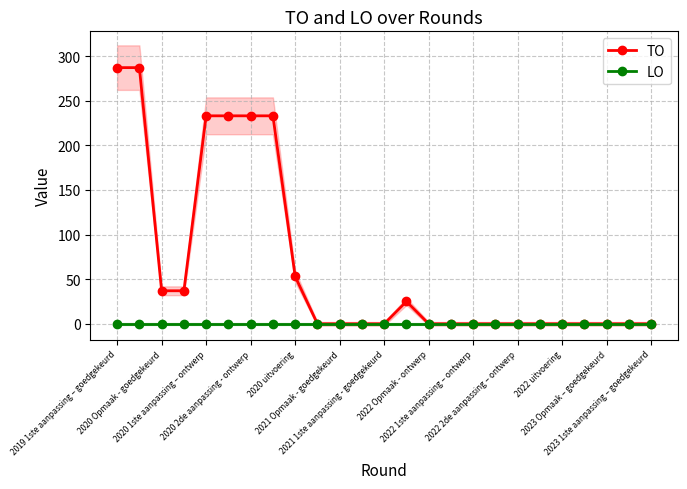

How many values in the TO series exceed 0?

10